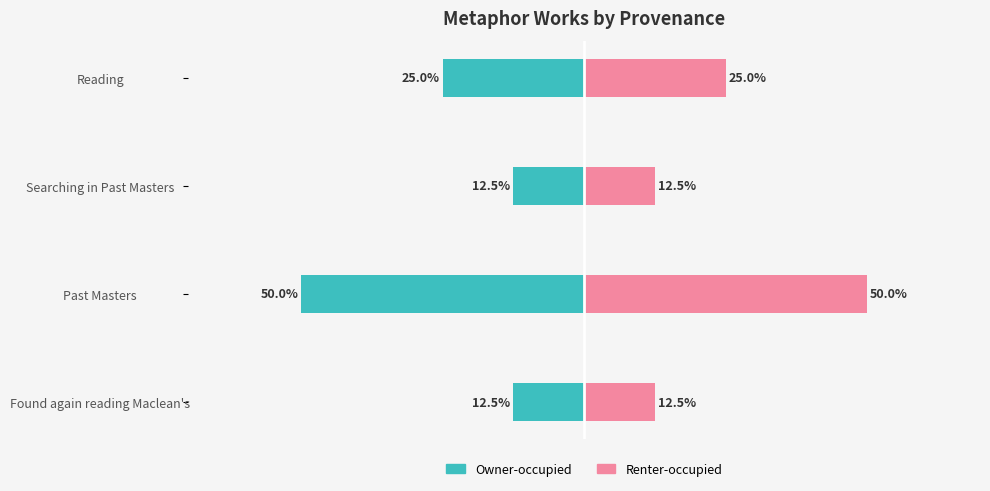

What is the value of the Renter-occupied bar at the 4th from the left?

25.0